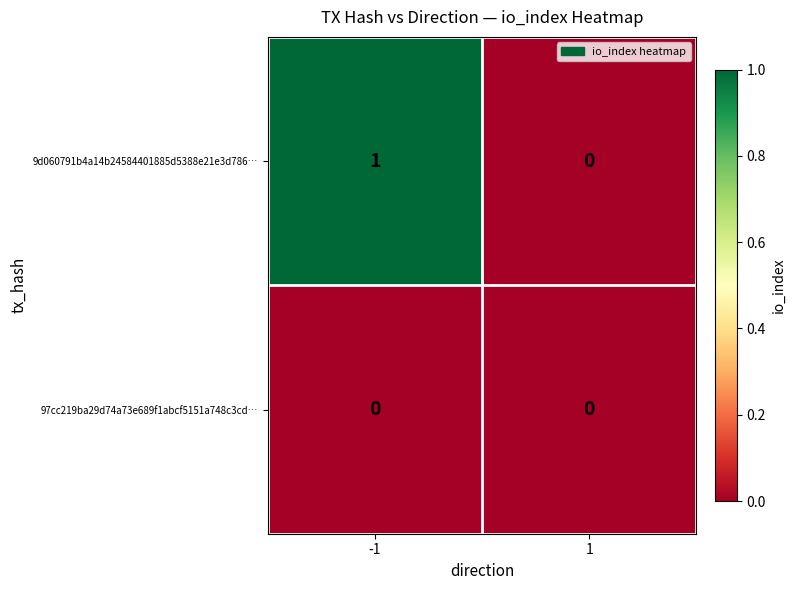

How many series are shown in this chart?

2